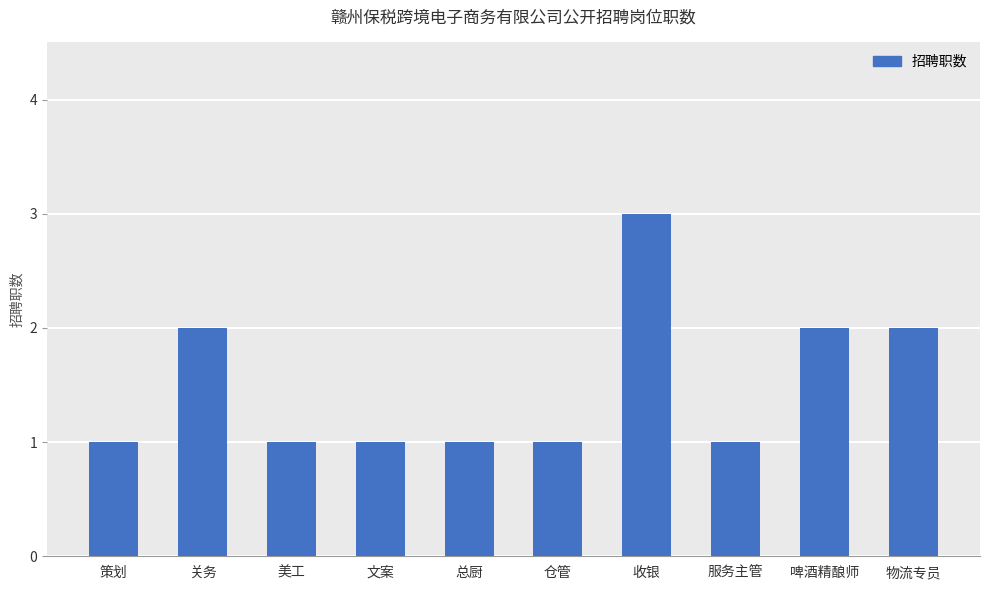

At which category does the chart reach its peak across all series?

收银